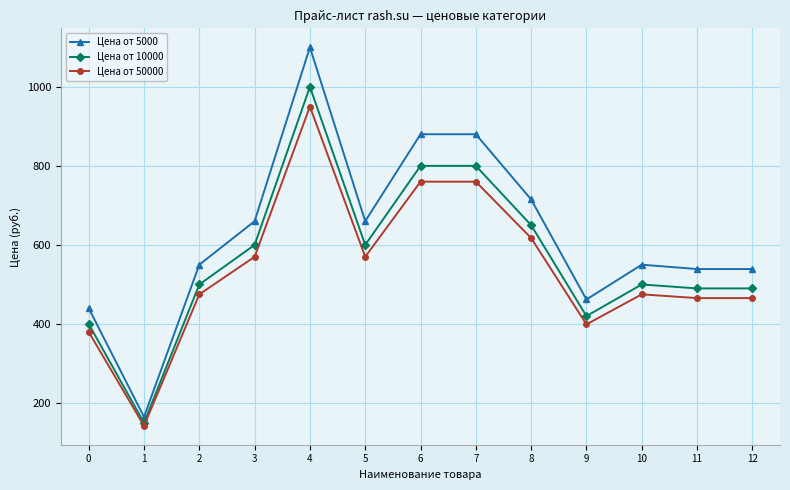

Which series has the largest total across all categories?

Цена от 5000